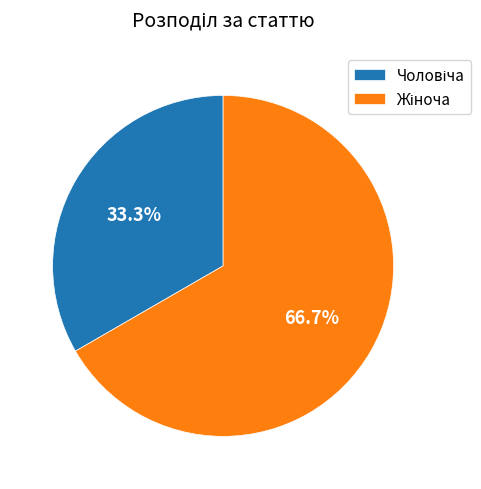

Is there any slice that represents more than half of the pie?

Yes